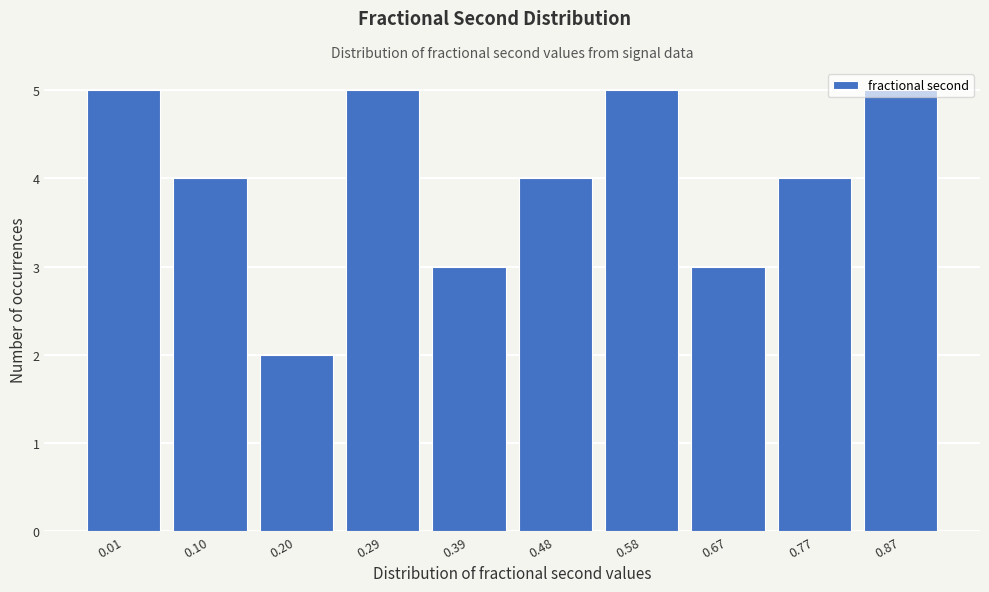

What is the average value?

4